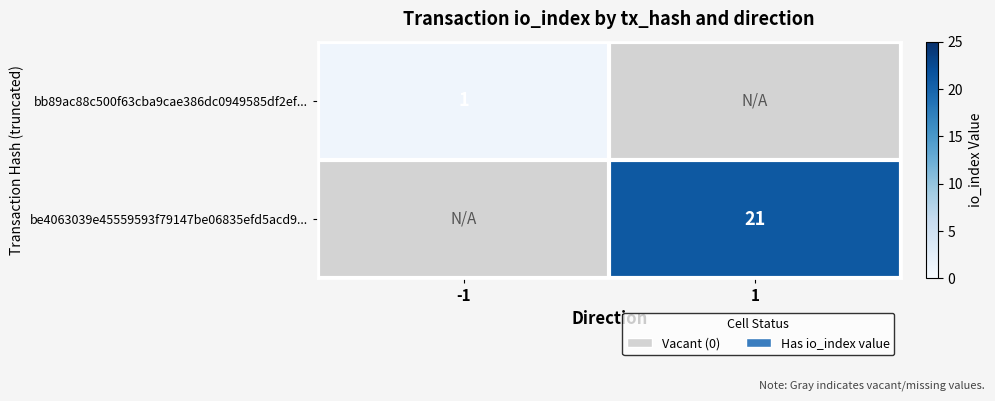

Is it true that be4063039e45559593f79147be06835efd5acd9... equals 28 at 1?

False